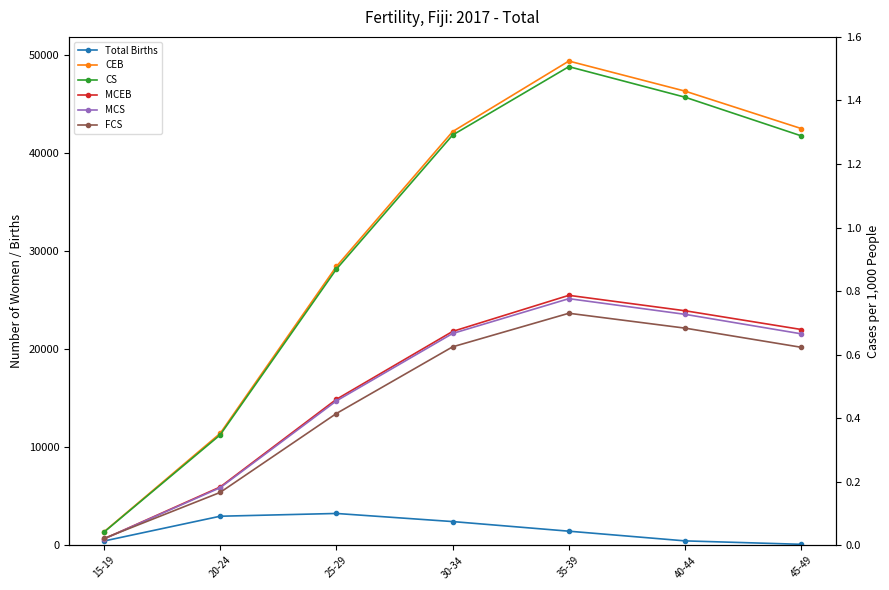

Is the value of MCS at 15-19 greater than the value of MCEB at 45-49?

No